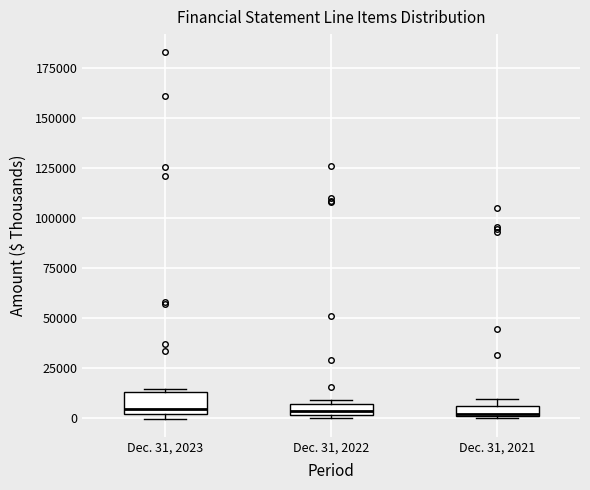

Where is the lower edge of the box for Dec. 31, 2021 on the y-axis? The values are not printed on the chart, so give them approximately, as read against the axis.

0